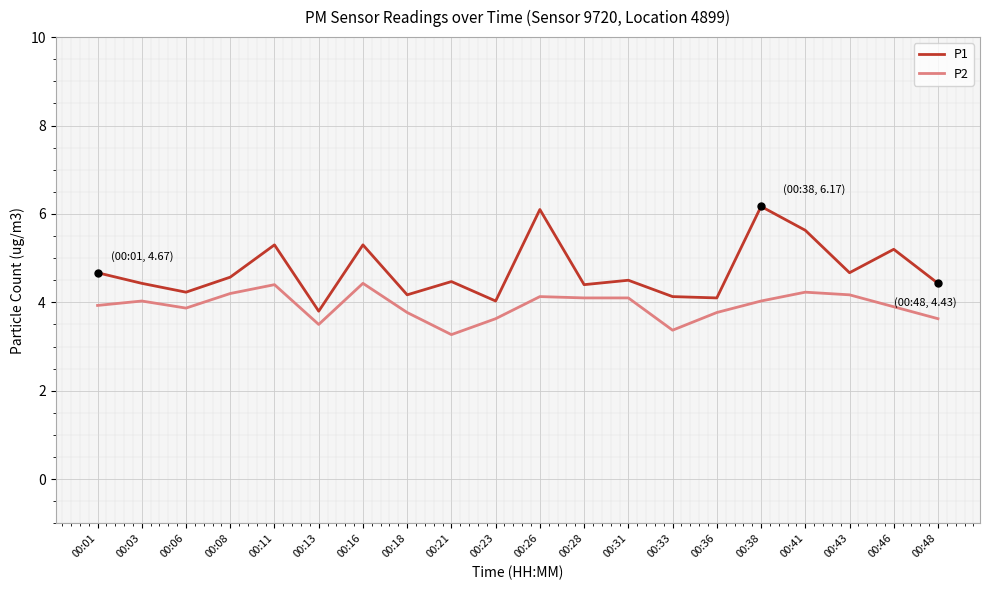

How many lines are shown in the chart?

2